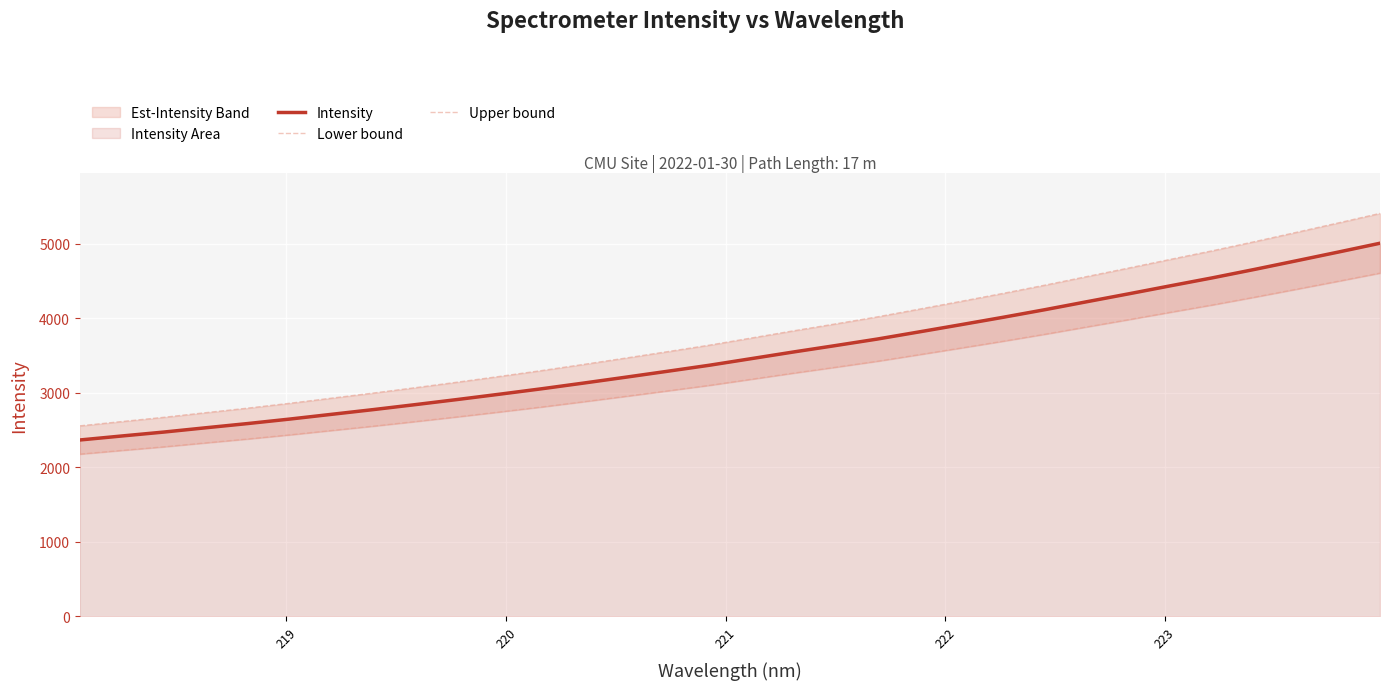

What is the value of the Lower bound point at the 1st from the left?

2179.2